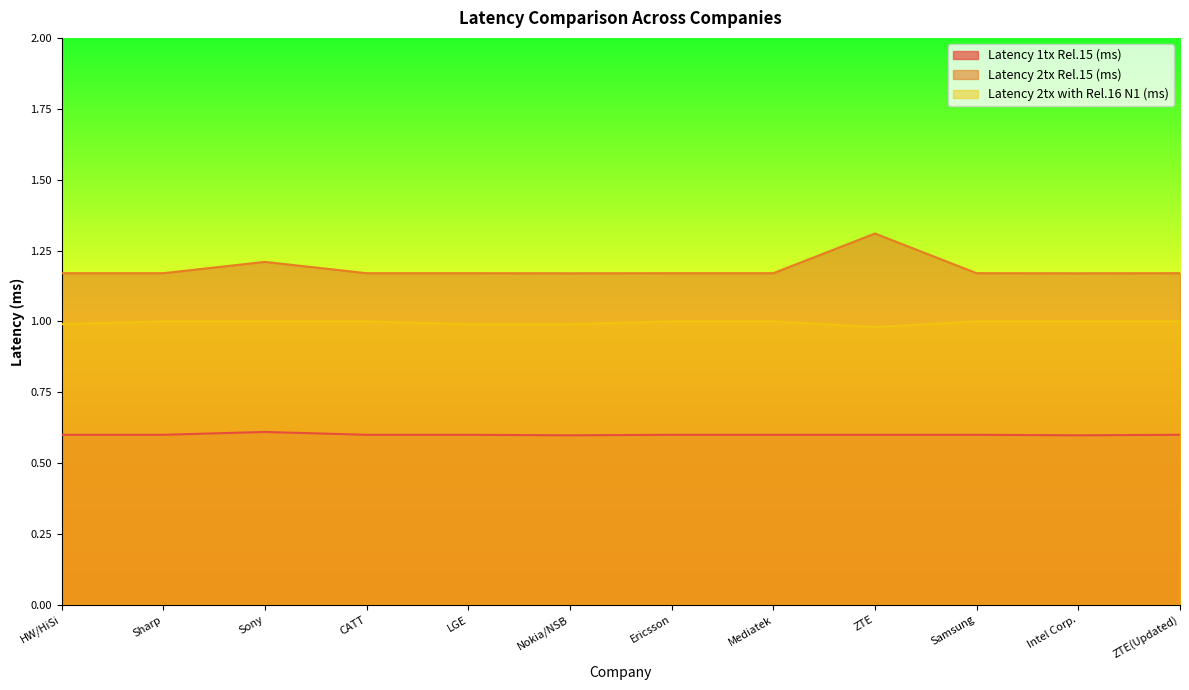

Is the value of Latency 1tx Rel.15 (ms) at Mediatek greater than the value of Latency 2tx with Rel.16 N1 (ms) at ZTE?

No